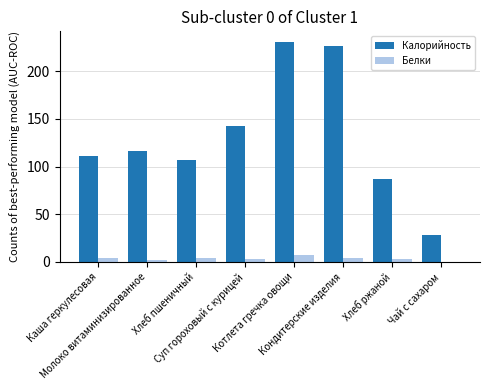

Are the bars grouped side by side (vs. stacked)?

Yes